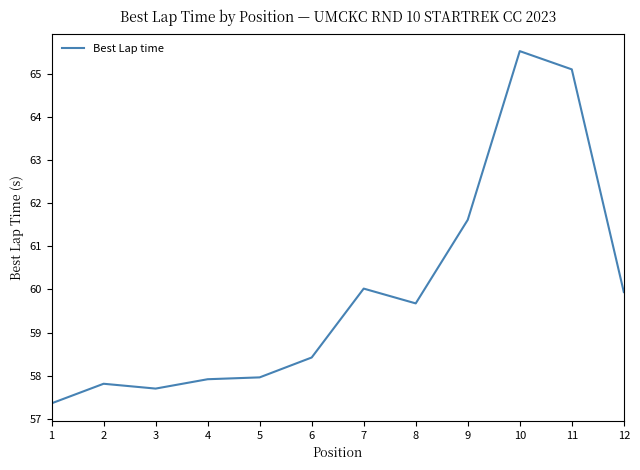

What is the change in value from 1 to 3?

+0.3